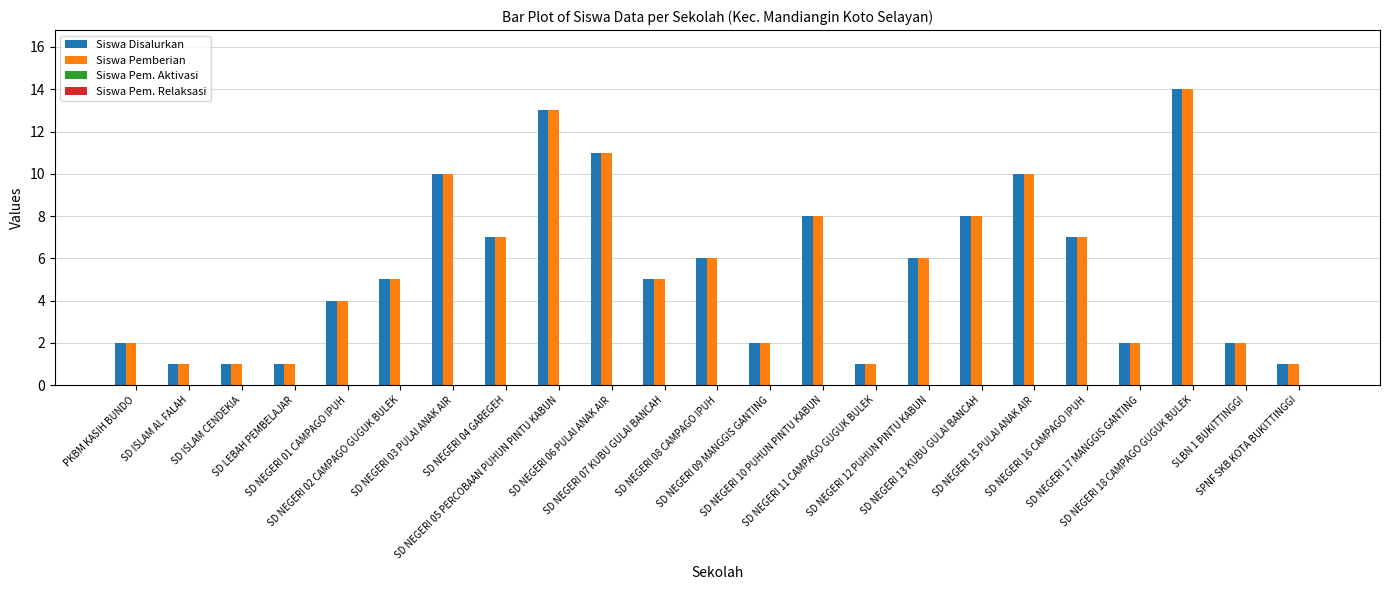

What is the difference between the maximum and minimum values in the Siswa Pemberian series?

13